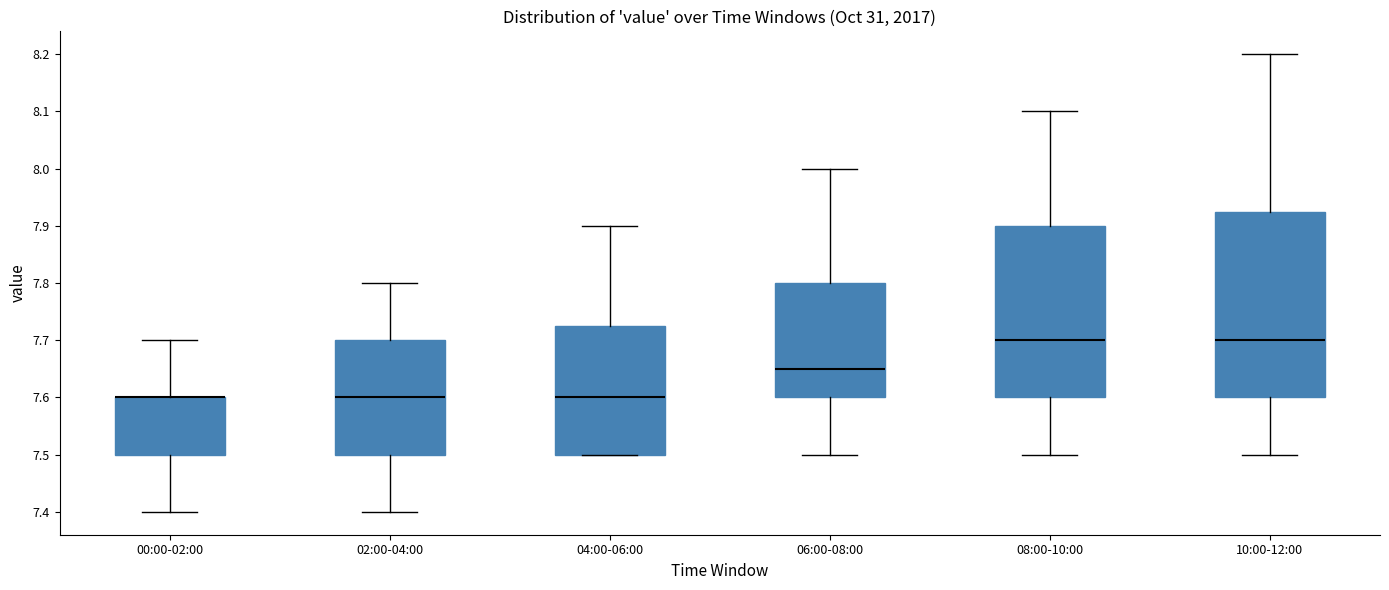

Reading left to right, read every box against the y-axis: the position of its median line, the range the box covers, and the ends of its whiskers. The values are not printed on the chart, so give them approximately, as read against the axis.

00:00-02:00: median 7.60 (drawn on the box's upper edge), box 7.50 to 7.60, whiskers 7.40 to 7.70
02:00-04:00: median 7.60, box 7.50 to 7.70, whiskers 7.40 to 7.80
04:00-06:00: median 7.60, box 7.50 to 7.73, whiskers 7.50 to 7.90
06:00-08:00: median 7.65, box 7.60 to 7.80, whiskers 7.50 to 8.00
08:00-10:00: median 7.70, box 7.60 to 7.90, whiskers 7.50 to 8.10
10:00-12:00: median 7.70, box 7.60 to 7.93, whiskers 7.50 to 8.20